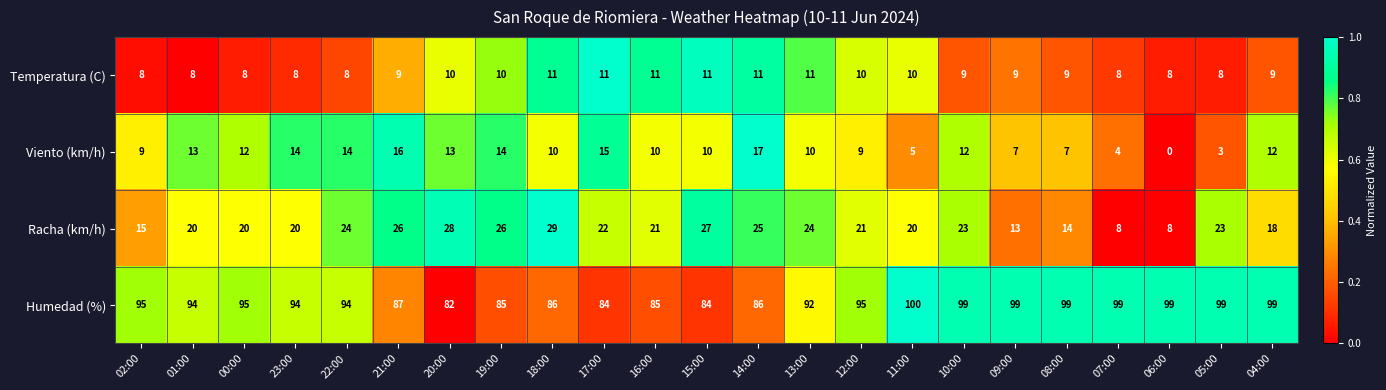

Rank the series by their maximum value, from lowest to highest.

Temperatura (C), Viento (km/h), Racha (km/h), Humedad (%)